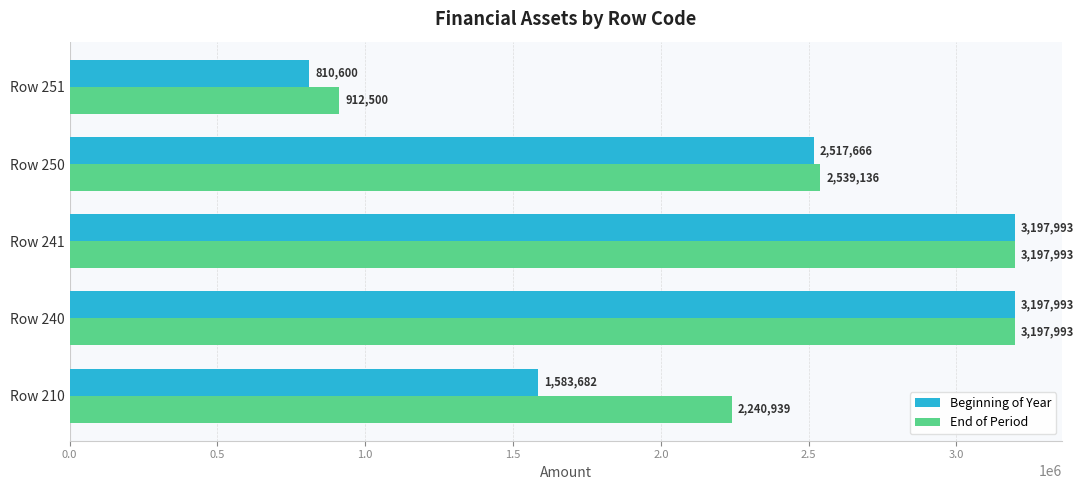

Which label corresponds to the smallest value in the chart?

Row 251